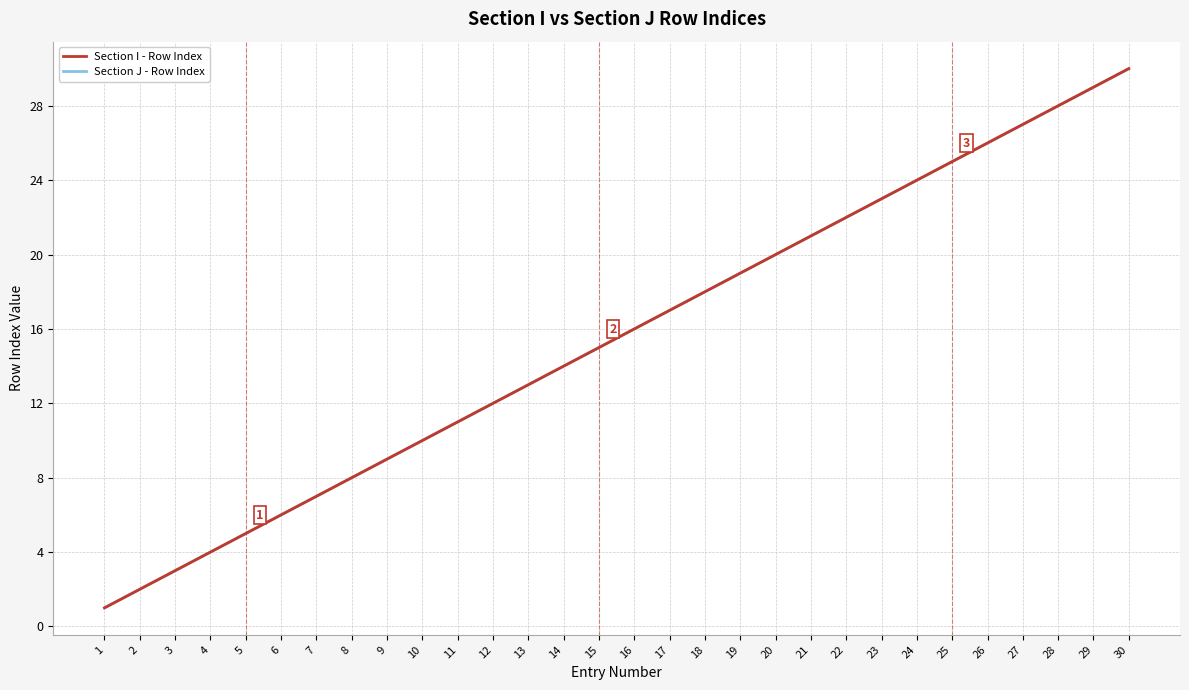

Reading left to right, extract all data points from this chart.

Section I - Row Index: 1=1	2=2	3=3	4=4	5=5	6=6	7=7	8=8	9=9	10=10	11=11	12=12	13=13	14=14	15=15	16=16	17=17	18=18	19=19	20=20	21=21	22=22	23=23	24=24	25=25	26=26	27=27	28=28	29=29	30=30
Section J - Row Index: 1=1	2=2	3=3	4=4	5=5	6=6	7=7	8=8	9=9	10=10	11=11	12=12	13=13	14=14	15=15	16=16	17=17	18=18	19=19	20=20	21=21	22=22	23=23	24=24	25=25	26=26	27=27	28=28	29=29	30=30